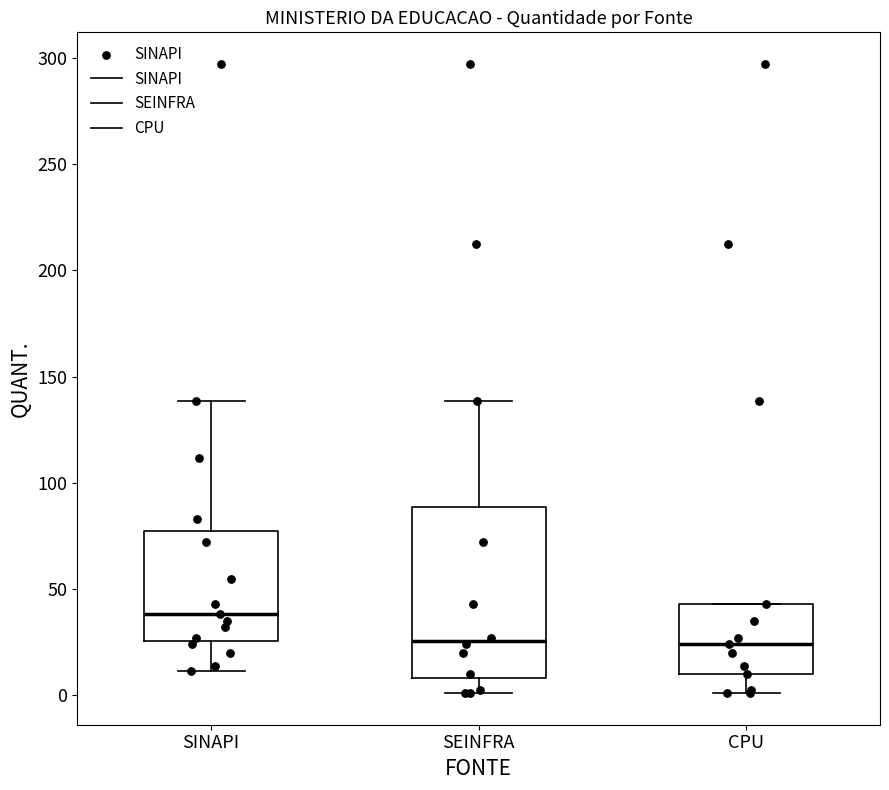

Reading left to right, transcribe this box plot: for each box, give where its median line is, the range the box spans, and where its two whiskers end, as read against the y-axis. The values are not printed on the chart, so give them approximately, as read against the axis.

SINAPI: median 40, box 25 to 80, whiskers 10 to 140
SEINFRA: median 25, box 10 to 90, whiskers 0 to 140
CPU: median 25, box 10 to 45, whiskers 0 to 45